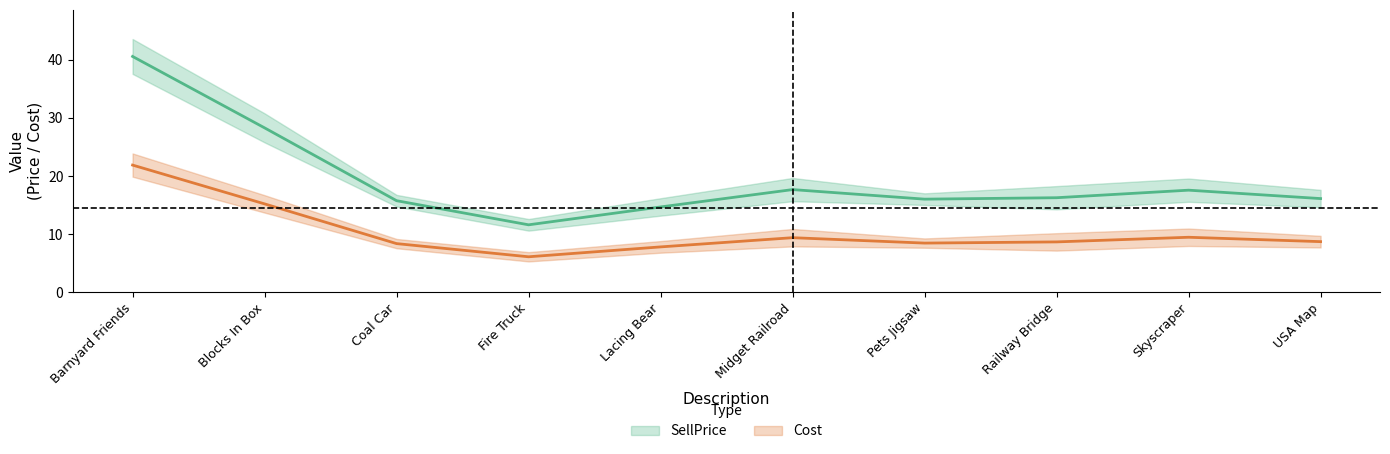

True or false: SellPrice and Cost intersect in this chart.

False